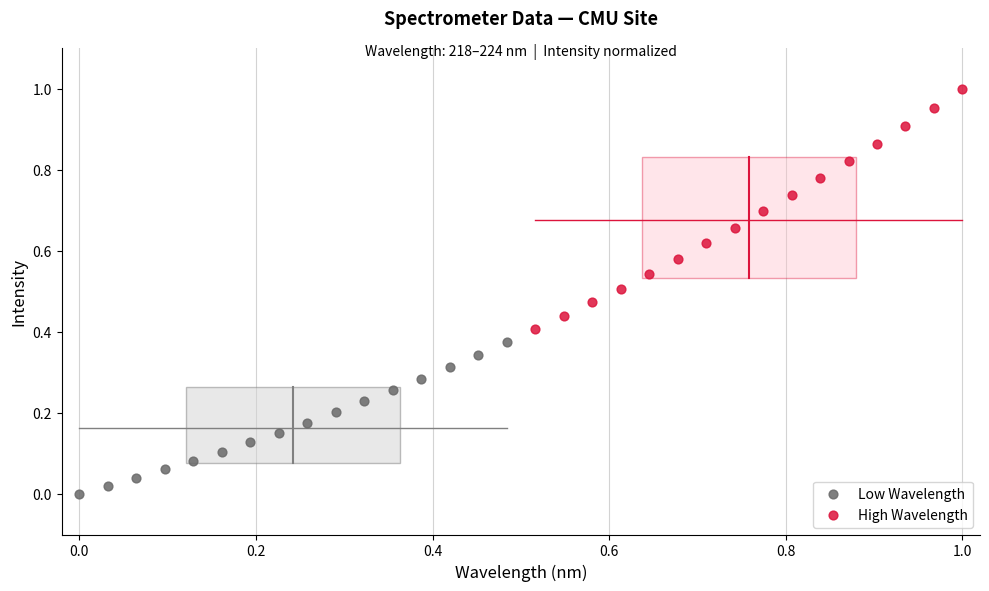

Which series reaches the maximum Y coordinate?

High Wavelength